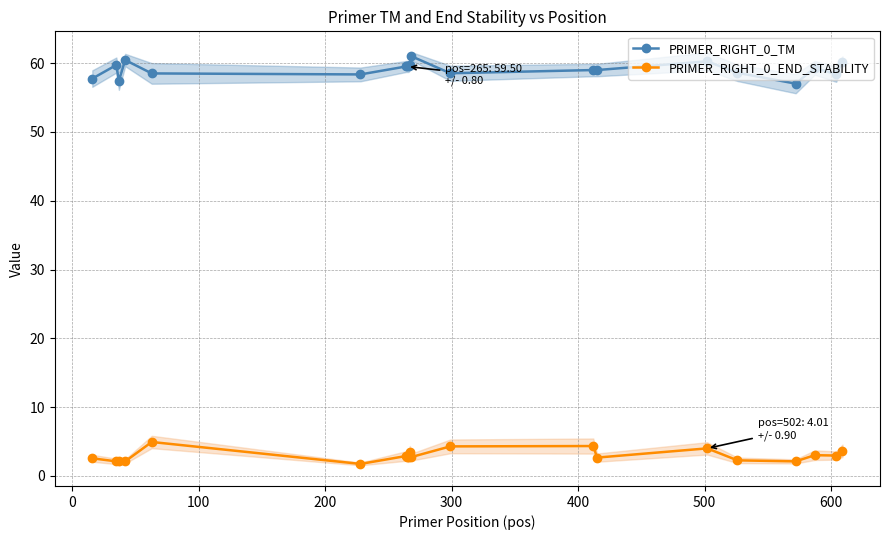

How many distinct data groups are displayed?

2